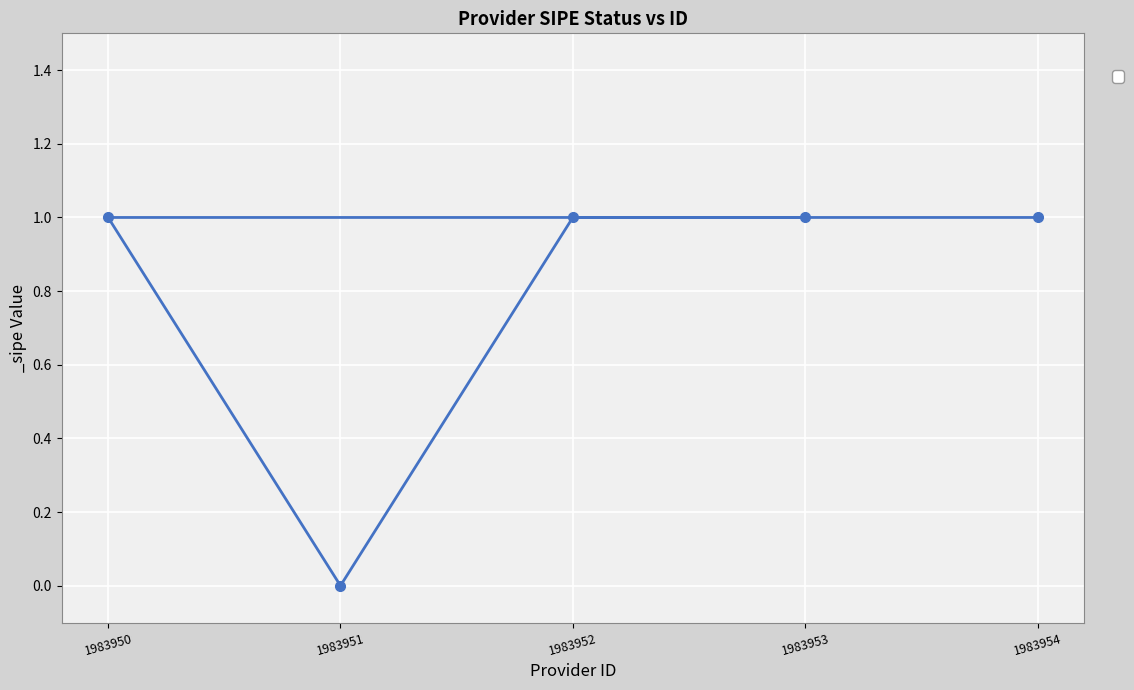

List the labels in order of value, smallest first.

1983951, 1983954, 1983952, 1983950, 1983953